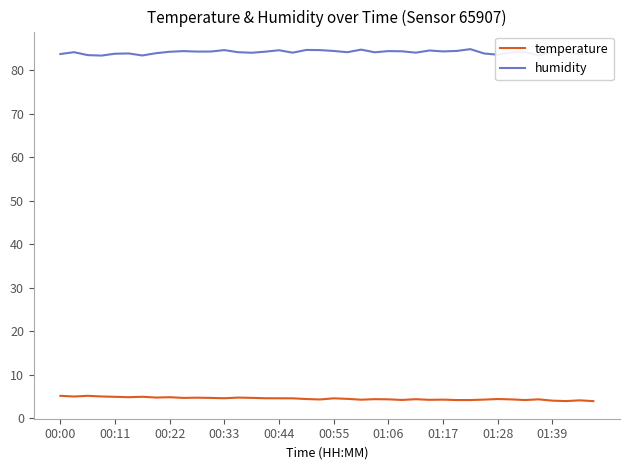

Rank the series by their maximum value, from lowest to highest.

temperature, humidity